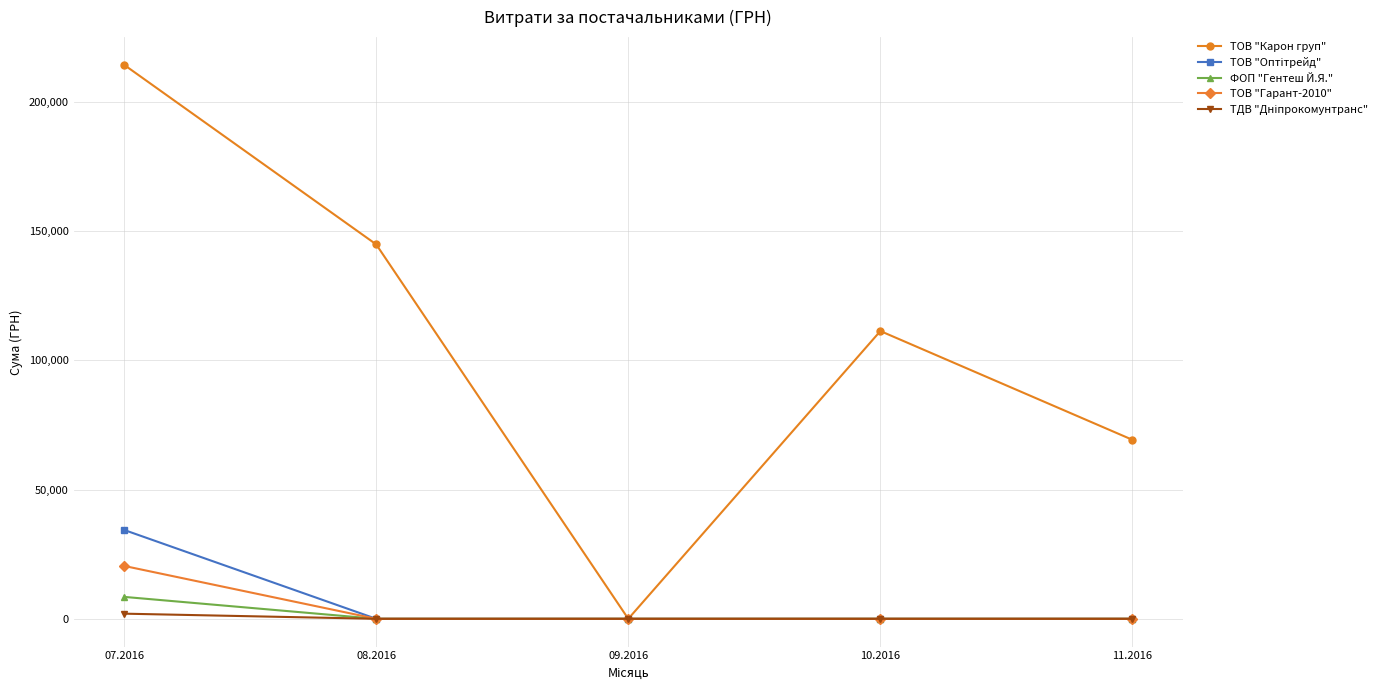

At which label does ТОВ "Карон груп" reach its peak?

07.2016